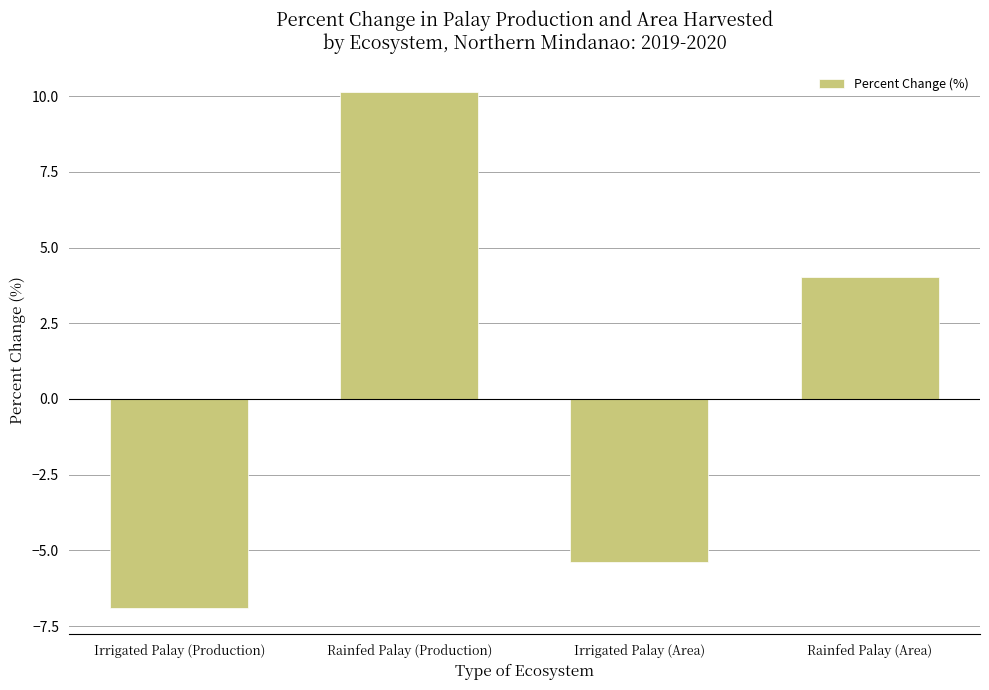

What is the label of the 1st bar from the left?

Irrigated Palay (Production)